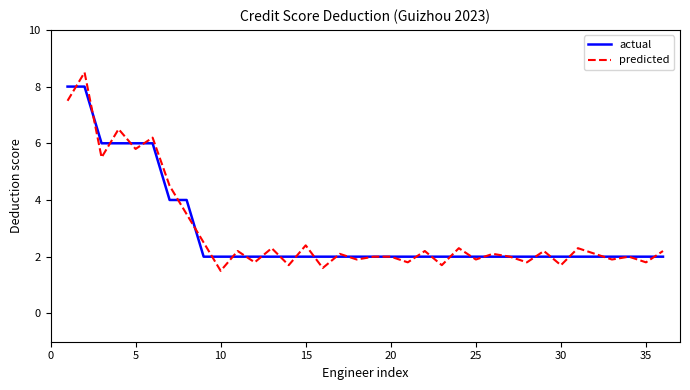

List the series in order of their peak value, highest first.

predicted, actual